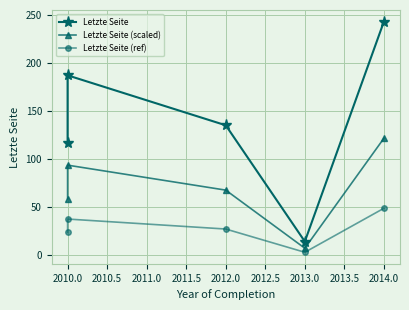

Rank the series by their maximum value, from lowest to highest.

Letzte Seite (ref), Letzte Seite (scaled), Letzte Seite